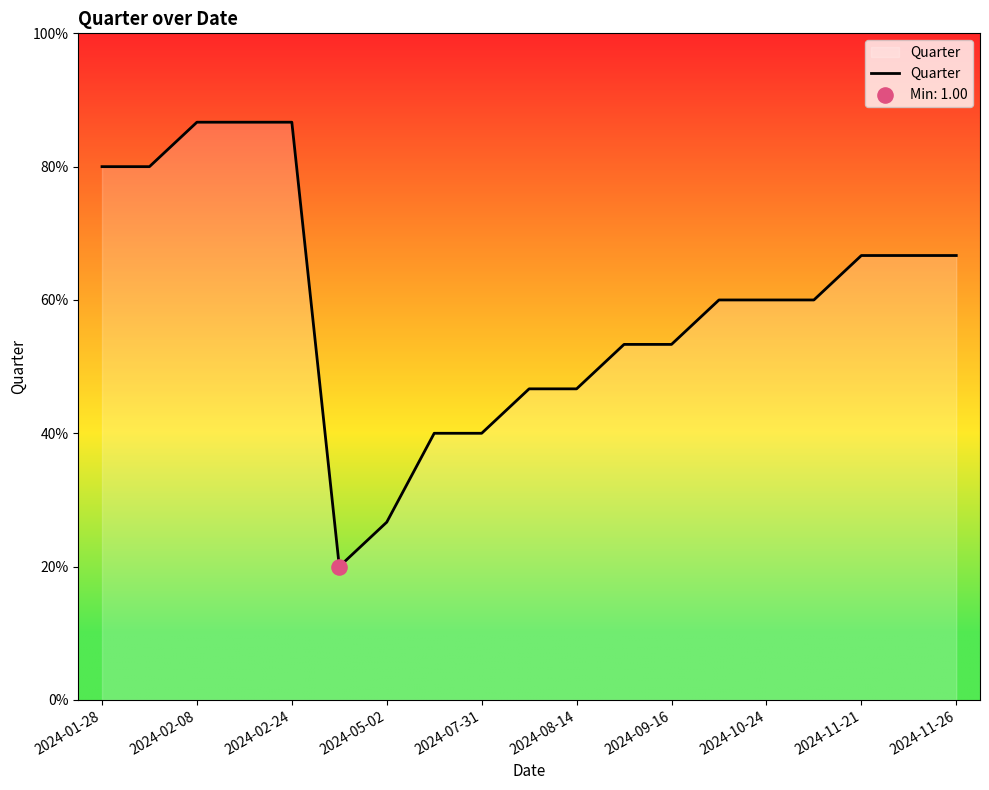

Does the chart have visible grid lines?

No